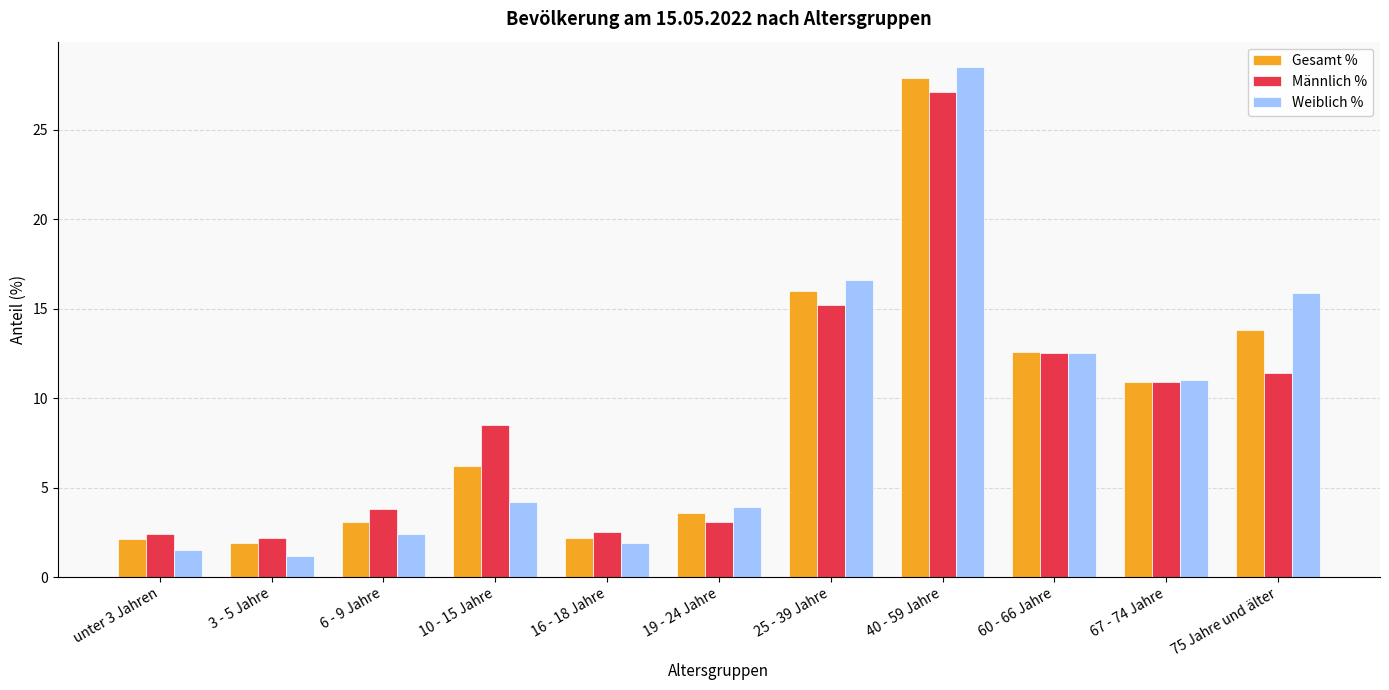

Which category has the highest value in the Weiblich % series?

40 - 59 Jahre